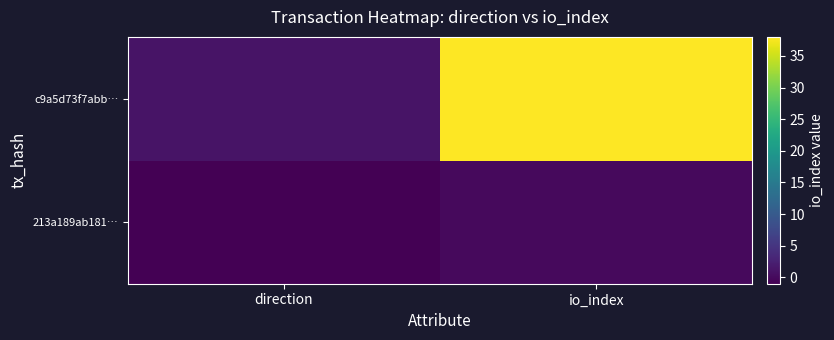

What is the total value across all series at io_index?

38